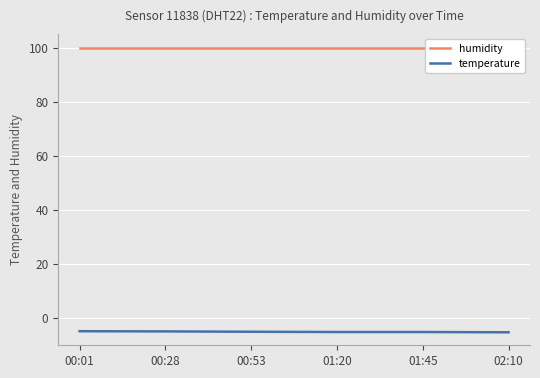

What are all the series names shown in the legend?

humidity, temperature